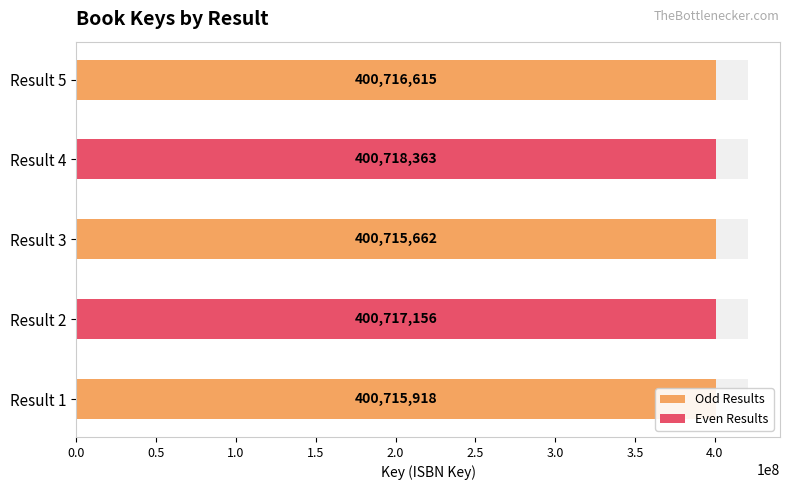

Which category has the highest value across all series?

4